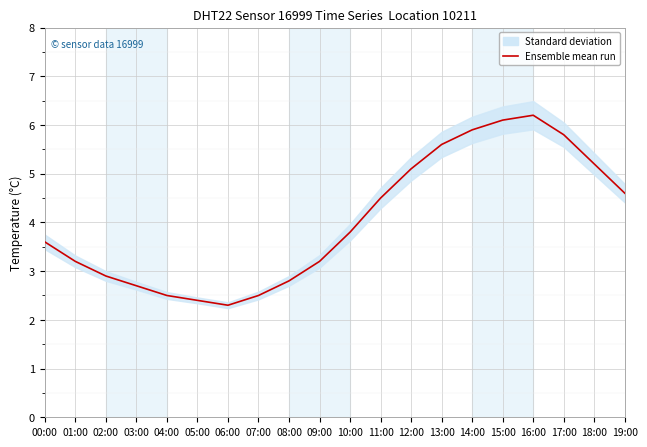

The value at 14:00 is 5.9. True or false?

True